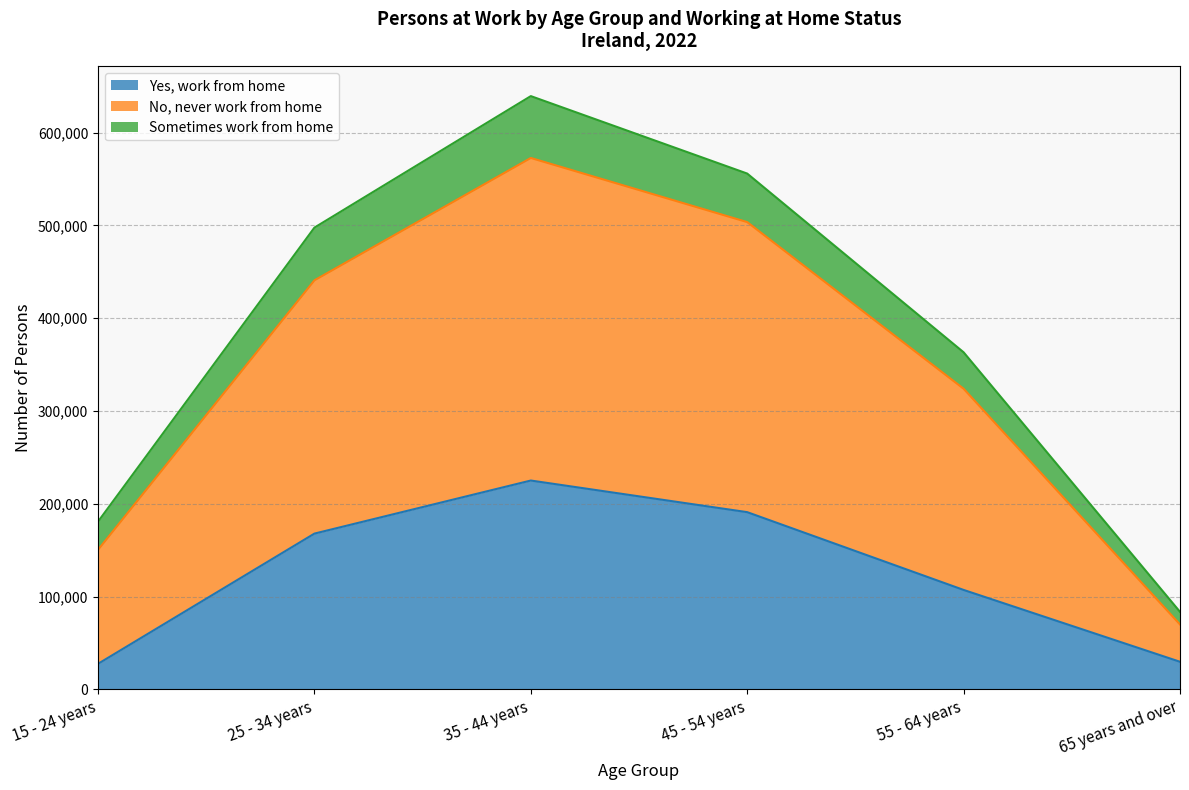

True or false: Yes, work from home and No, never work from home cross at least once.

False